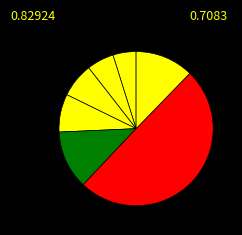

To the nearest percent, what is the difference between the largest and smallest slice percentages?

45%